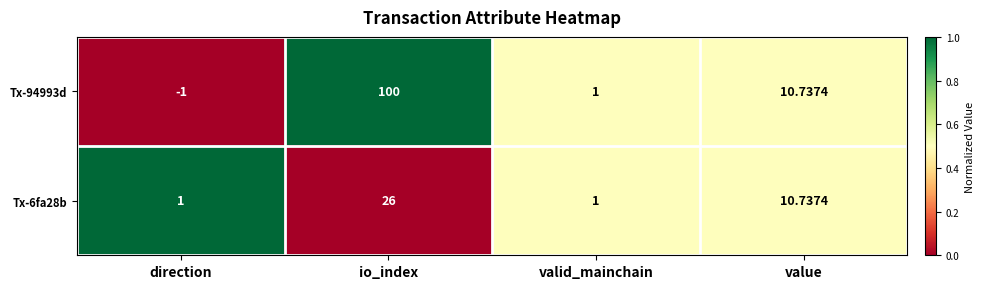

At which category does the chart reach its minimum across all series?

direction